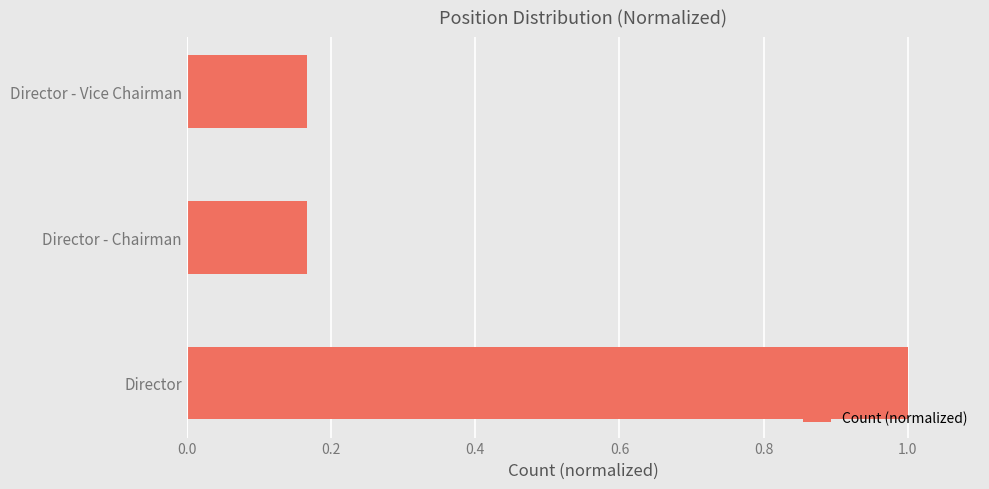

What is the sum of all values?

1.3